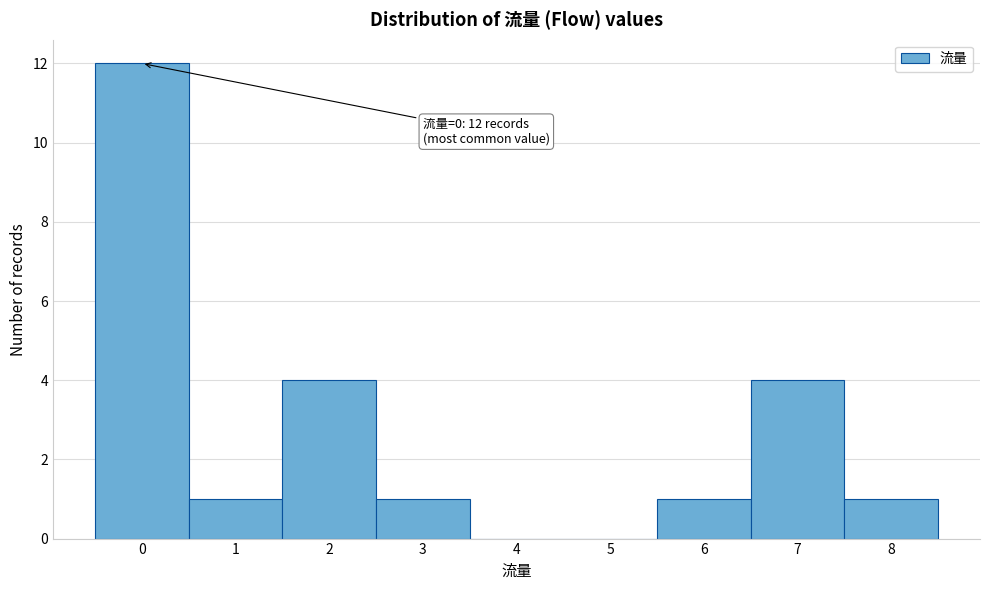

Over which range of the x-axis is the bar tallest?

-0.5 to 0.5